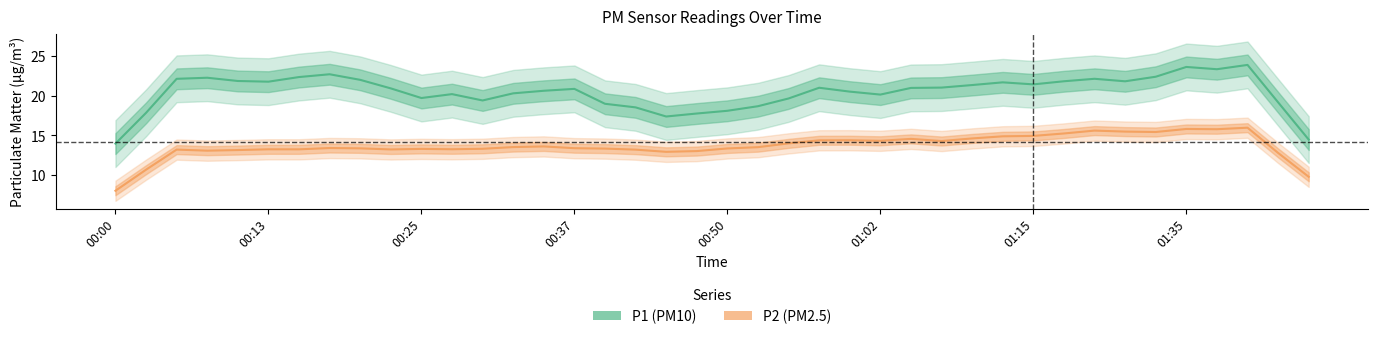

The value of P2 at 00:50 is 13.4. True or false?

True